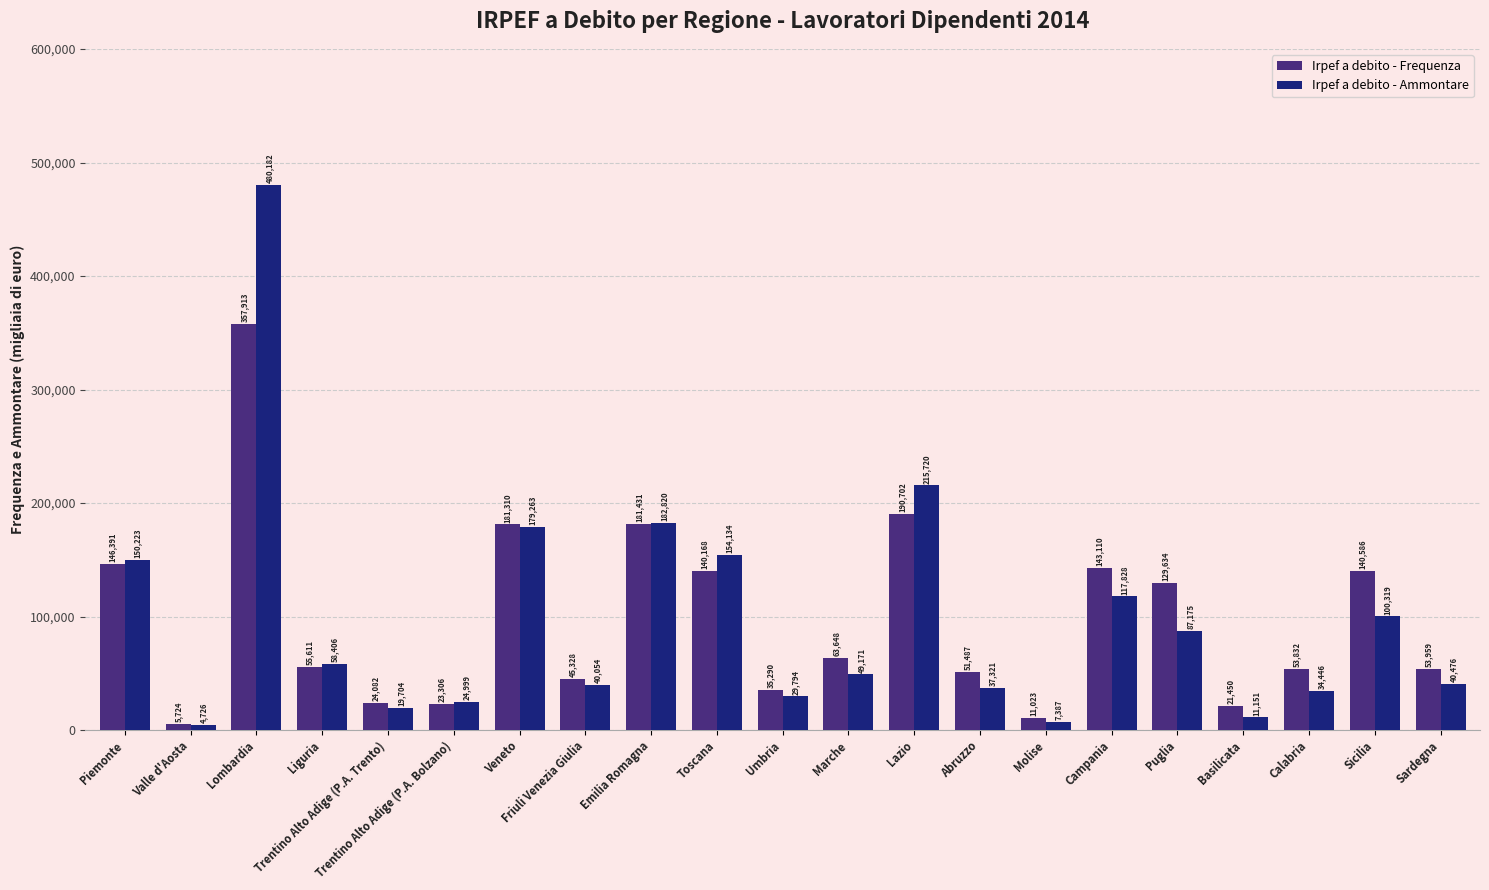

Where does the Irpef a debito - Ammontare series first go above 49171?

Piemonte